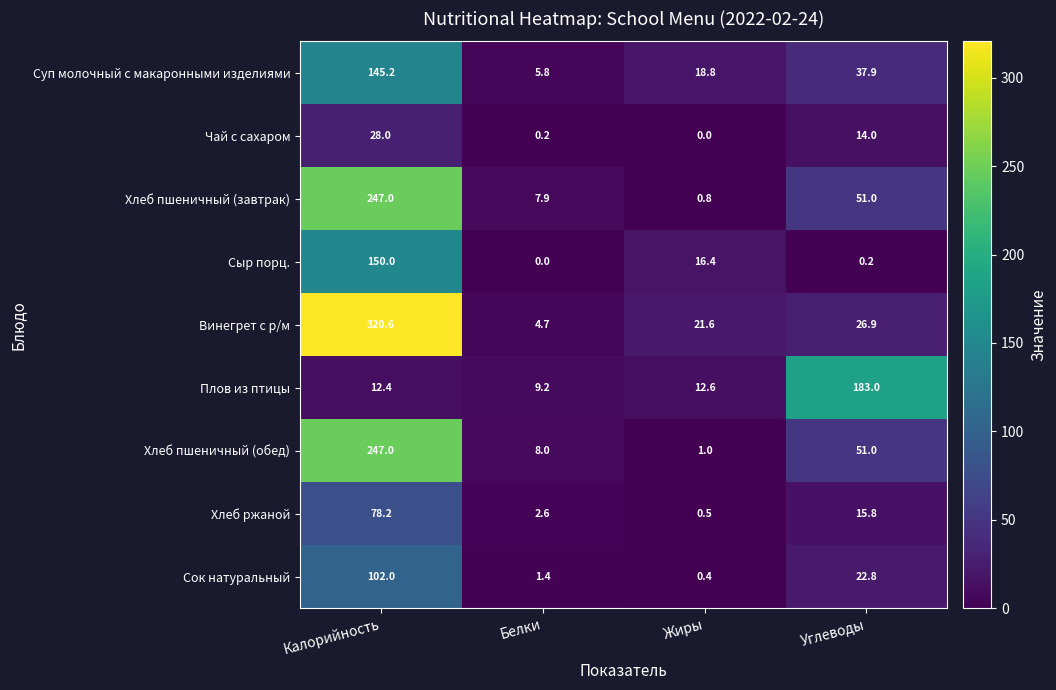

Which series has the largest range (max minus min)?

Винегрет с р/м